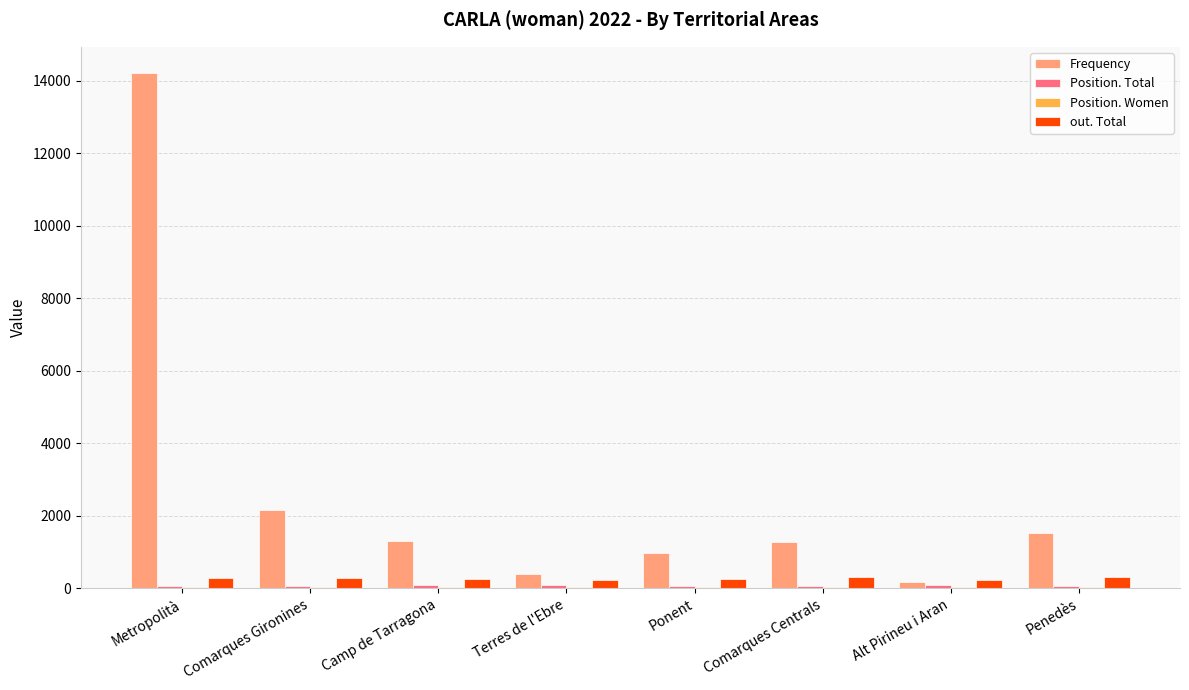

What is the maximum value shown in the chart?

14219